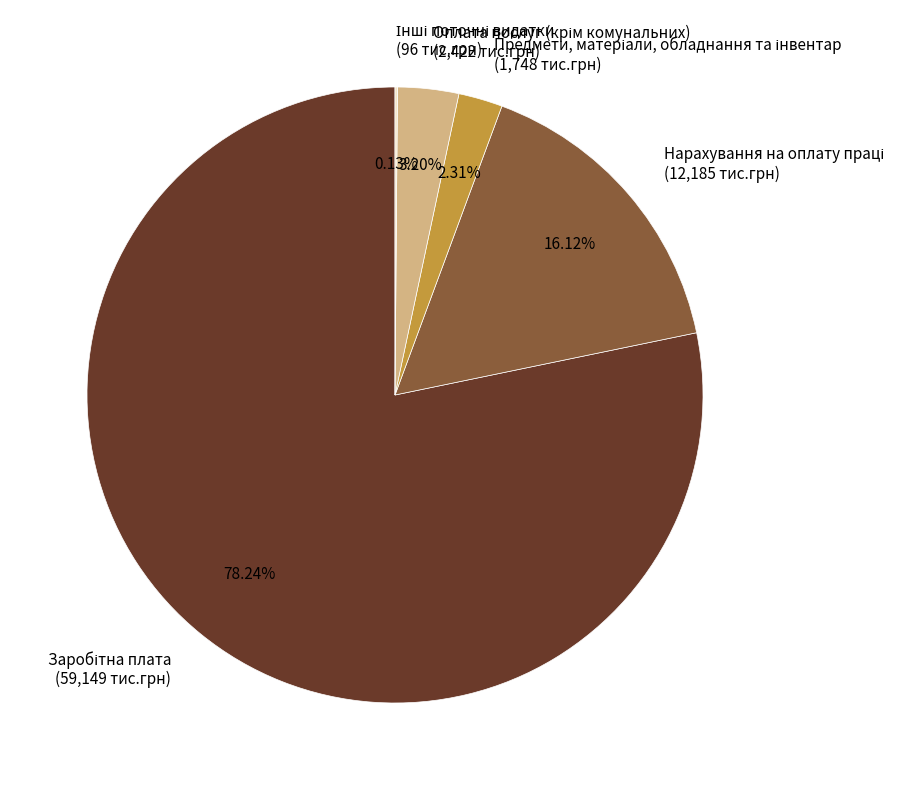

To the nearest percent, what is the average slice percentage?

20%